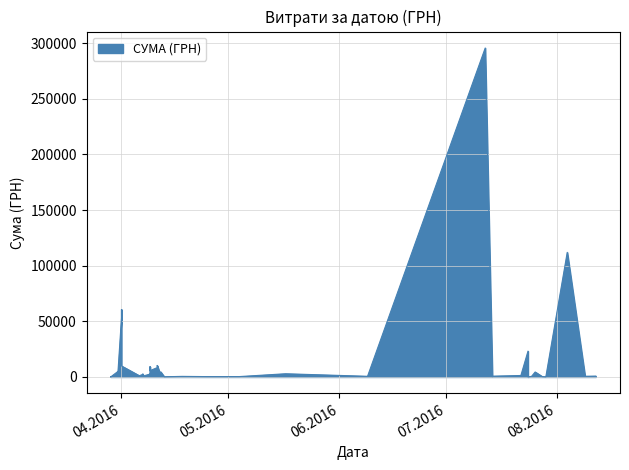

What is the ratio of the value at 09.08.2016 to the value at 29.03.2016?

6.5